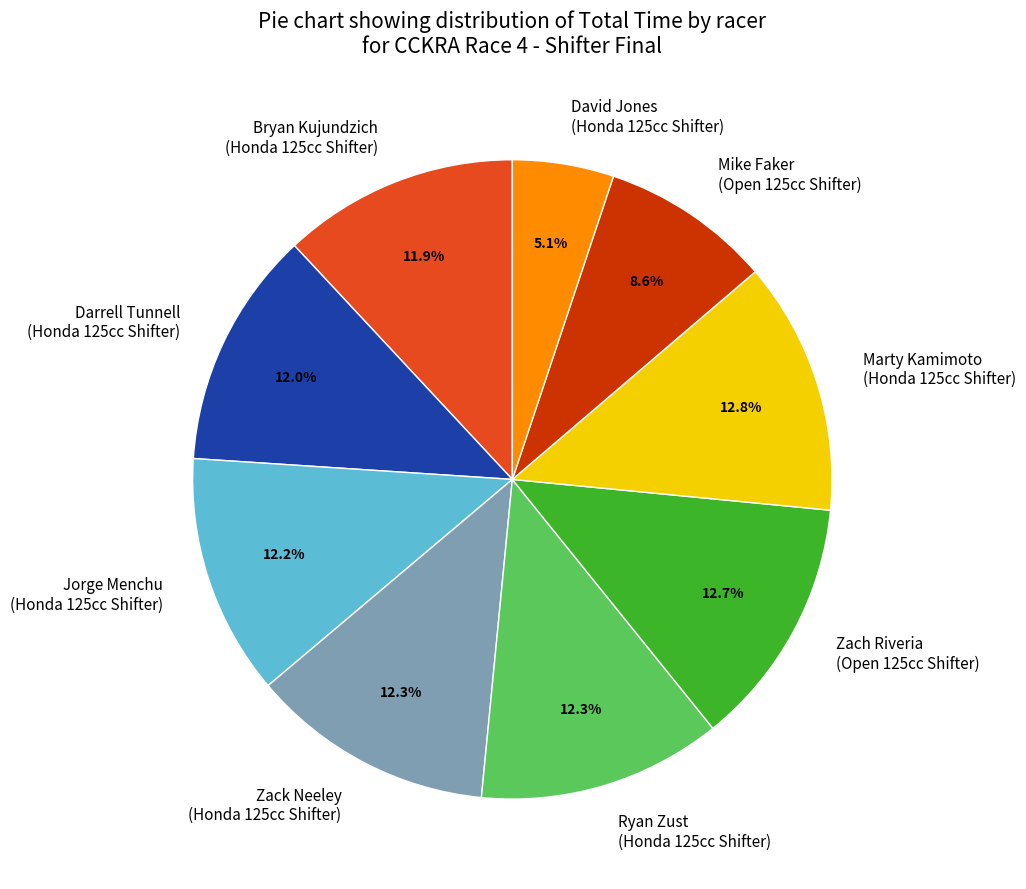

How many segments does this pie chart have?

9